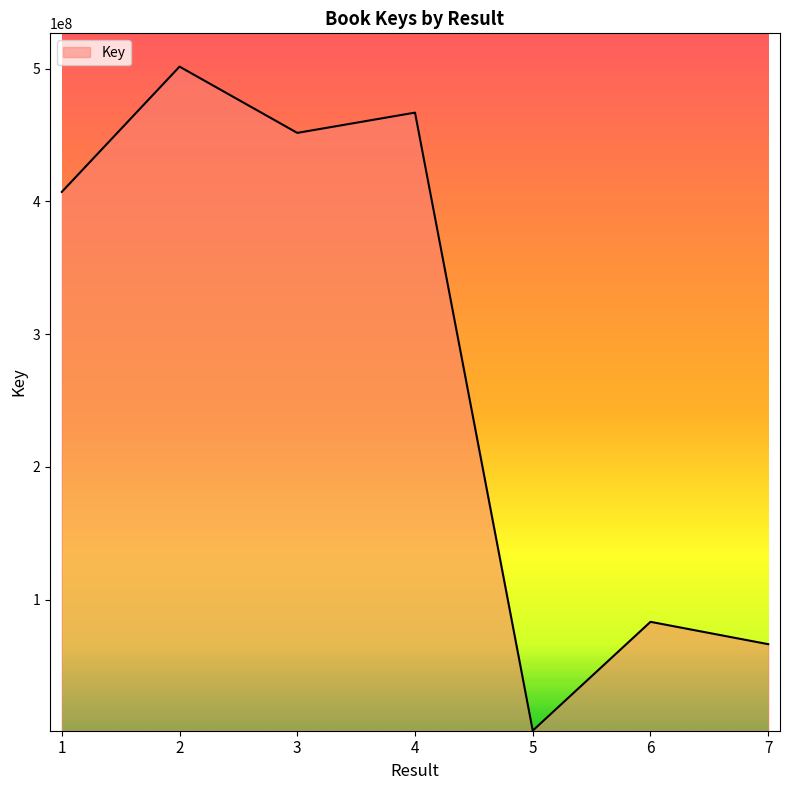

How many interior local peaks (higher than both neighbors) does the data have?

3